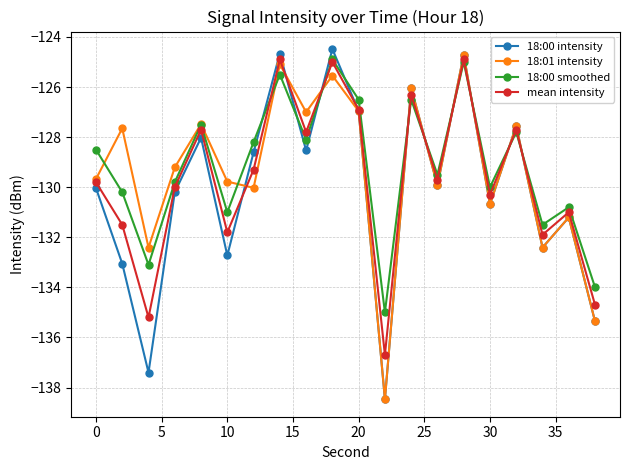

What is the value of the 18:01 intensity point at the 11th from the left?

-127.0